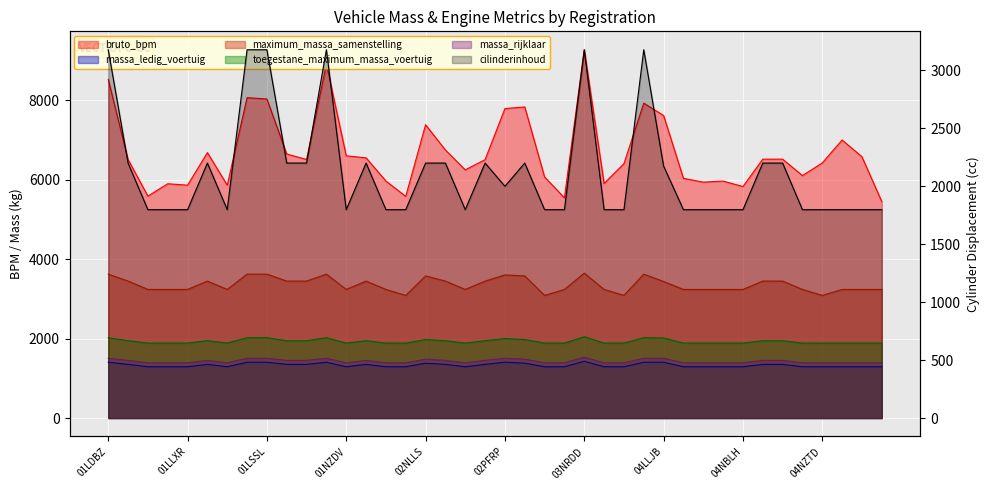

Reading left to right, extract all data points from this chart.

bruto_bpm: 01LDBZ=8522	01LHST=6505	01LJZZ=5583	01LKXX=5894	01LLXR=5858	01LNDD=6678	01LNGN=5858	01LPKN=8060	01LSSL=8027	01LZGK=6642	01NDZJ=6505	01NJRK=8903	01NZDV=6597	02LNGN=6546	02NGDL=5962	02NGHP=5577	02NLLS=7379	02NSP9=6743	02NTNJ=6244	02PBXF=6500	02PFRP=7786	02PHTD=7827	03LJRK=6064	03NBRZ=5541	03NRDD=9266	03NRXP=5901	04JBZ6=6400	04LBGB=7922	04LLJB=7611	04LLZZ=6031	04LPNS=5935	04LTKS=5962	04NBLH=5824	04NFXN=6513	04NGDL=6513	04NGHP=6100	04NZTD=6418	04PFDZ=6995	05LFZF=6573	05LKDS=5445
massa_ledig_voertuig: 01LDBZ=1403	01LHST=1350	01LJZZ=1290	01LKXX=1290	01LLXR=1290	01LNDD=1350	01LNGN=1290	01LPKN=1403	01LSSL=1403	01LZGK=1350	01NDZJ=1350	01NJRK=1403	01NZDV=1290	02LNGN=1350	02NGDL=1290	02NGHP=1290	02NLLS=1380	02NSP9=1350	02NTNJ=1290	02PBXF=1350	02PFRP=1405	02PHTD=1380	03LJRK=1290	03NBRZ=1290	03NRDD=1428	03NRXP=1290	04JBZ6=1290	04LBGB=1403	04LLJB=1403	04LLZZ=1290	04LPNS=1290	04LTKS=1290	04NBLH=1290	04NFXN=1350	04NGDL=1350	04NGHP=1290	04NZTD=1290	04PFDZ=1290	05LFZF=1290	05LKDS=1290
maximum_massa_samenstelling: 01LDBZ=3620	01LHST=3445	01LJZZ=3235	01LKXX=3235	01LLXR=3235	01LNDD=3445	01LNGN=3235	01LPKN=3620	01LSSL=3620	01LZGK=3445	01NDZJ=3445	01NJRK=3620	01NZDV=3235	02LNGN=3445	02NGDL=3235	02NGHP=3085	02NLLS=3575	02NSP9=3445	02NTNJ=3235	02PBXF=3445	02PFRP=3600	02PHTD=3575	03LJRK=3085	03NBRZ=3235	03NRDD=3645	03NRXP=3235	04JBZ6=3085	04LBGB=3620	04LLJB=3435	04LLZZ=3235	04LPNS=3235	04LTKS=3235	04NBLH=3235	04NFXN=3445	04NGDL=3445	04NGHP=3235	04NZTD=3085	04PFDZ=3235	05LFZF=3235	05LKDS=3235
toegestane_maximum_massa_voertuig: 01LDBZ=2020	01LHST=1945	01LJZZ=1885	01LKXX=1885	01LLXR=1885	01LNDD=1945	01LNGN=1885	01LPKN=2020	01LSSL=2020	01LZGK=1945	01NDZJ=1945	01NJRK=2020	01NZDV=1885	02LNGN=1945	02NGDL=1885	02NGHP=1885	02NLLS=1975	02NSP9=1945	02NTNJ=1885	02PBXF=1945	02PFRP=2000	02PHTD=1975	03LJRK=1885	03NBRZ=1885	03NRDD=2045	03NRXP=1885	04JBZ6=1885	04LBGB=2020	04LLJB=2015	04LLZZ=1885	04LPNS=1885	04LTKS=1885	04NBLH=1885	04NFXN=1945	04NGDL=1945	04NGHP=1885	04NZTD=1885	04PFDZ=1885	05LFZF=1885	05LKDS=1885
massa_rijklaar: 01LDBZ=1503	01LHST=1450	01LJZZ=1390	01LKXX=1390	01LLXR=1390	01LNDD=1450	01LNGN=1390	01LPKN=1503	01LSSL=1503	01LZGK=1450	01NDZJ=1450	01NJRK=1503	01NZDV=1390	02LNGN=1450	02NGDL=1390	02NGHP=1390	02NLLS=1480	02NSP9=1450	02NTNJ=1390	02PBXF=1450	02PFRP=1505	02PHTD=1480	03LJRK=1390	03NBRZ=1390	03NRDD=1528	03NRXP=1390	04JBZ6=1390	04LBGB=1503	04LLJB=1503	04LLZZ=1390	04LPNS=1390	04LTKS=1390	04NBLH=1390	04NFXN=1450	04NGDL=1450	04NGHP=1390	04NZTD=1390	04PFDZ=1390	05LFZF=1390	05LKDS=1390
cilinderinhoud: 01LDBZ=3175	01LHST=2198	01LJZZ=1796	01LKXX=1796	01LLXR=1796	01LNDD=2198	01LNGN=1796	01LPKN=3175	01LSSL=3175	01LZGK=2198	01NDZJ=2198	01NJRK=3175	01NZDV=1796	02LNGN=2198	02NGDL=1796	02NGHP=1796	02NLLS=2198	02NSP9=2198	02NTNJ=1796	02PBXF=2198	02PFRP=1998	02PHTD=2198	03LJRK=1796	03NBRZ=1796	03NRDD=3175	03NRXP=1796	04JBZ6=1796	04LBGB=3175	04LLJB=2172	04LLZZ=1796	04LPNS=1796	04LTKS=1796	04NBLH=1796	04NFXN=2198	04NGDL=2198	04NGHP=1796	04NZTD=1796	04PFDZ=1796	05LFZF=1796	05LKDS=1796